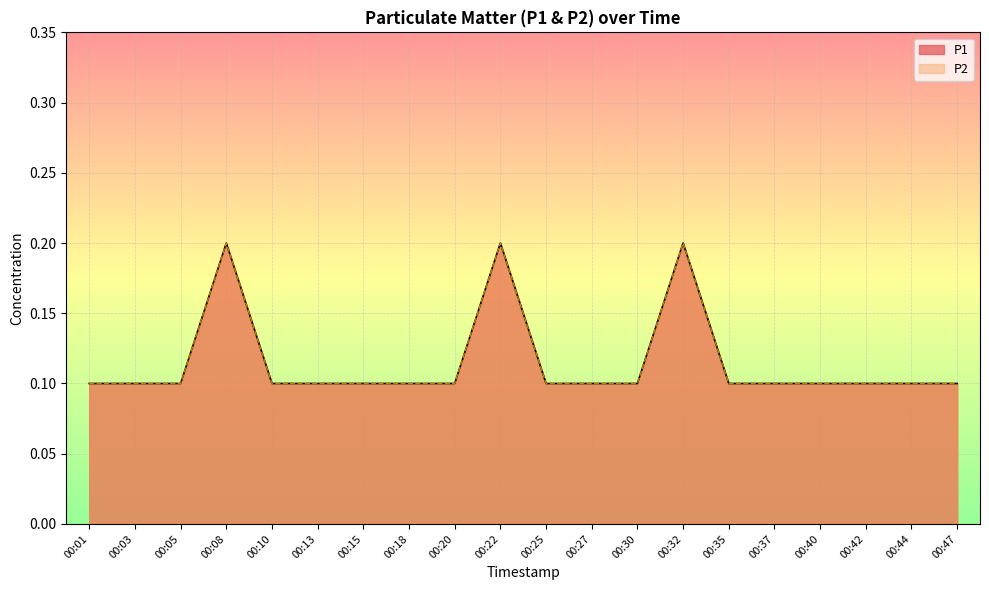

Reading right to left, transcribe all the data shown in this chart.

P1: 0.1	0.1	0.1	0.1	0.1	0.1	0.2	0.1	0.1	0.1	0.2	0.1	0.1	0.1	0.1	0.1	0.2	0.1	0.1	0.1
P2: 0.1	0.1	0.1	0.1	0.1	0.1	0.2	0.1	0.1	0.1	0.2	0.1	0.1	0.1	0.1	0.1	0.2	0.1	0.1	0.1